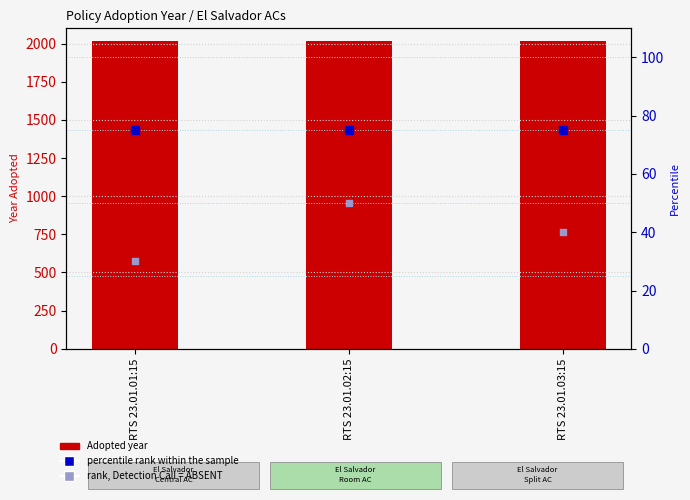

What are all the series names shown in the legend?

Adopted year, percentile rank within the sample, rank, Detection Call = ABSENT